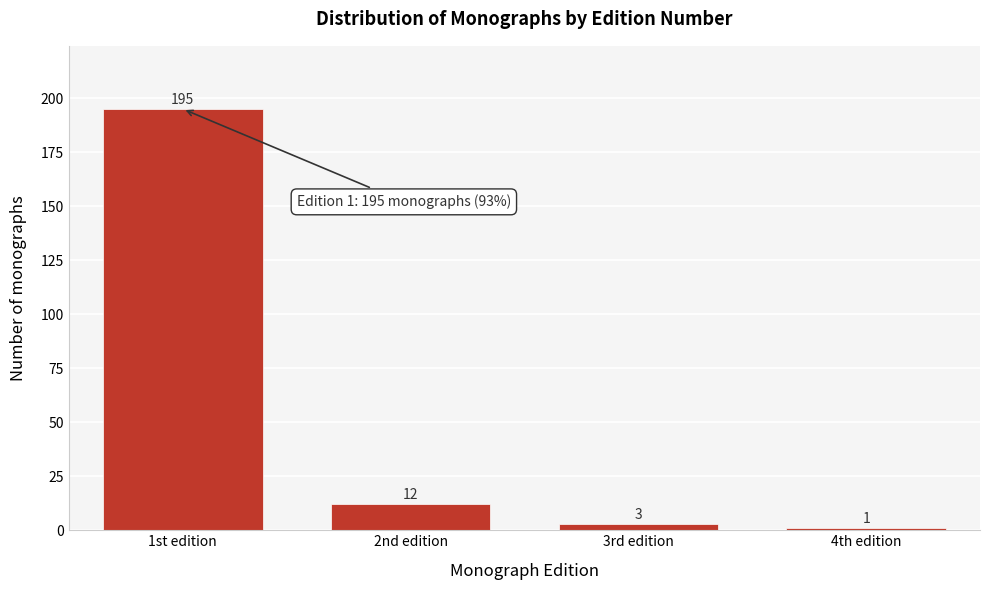

Reading left to right, list all the values displayed in this chart.

1st edition=195	2nd edition=12	3rd edition=3	4th edition=1